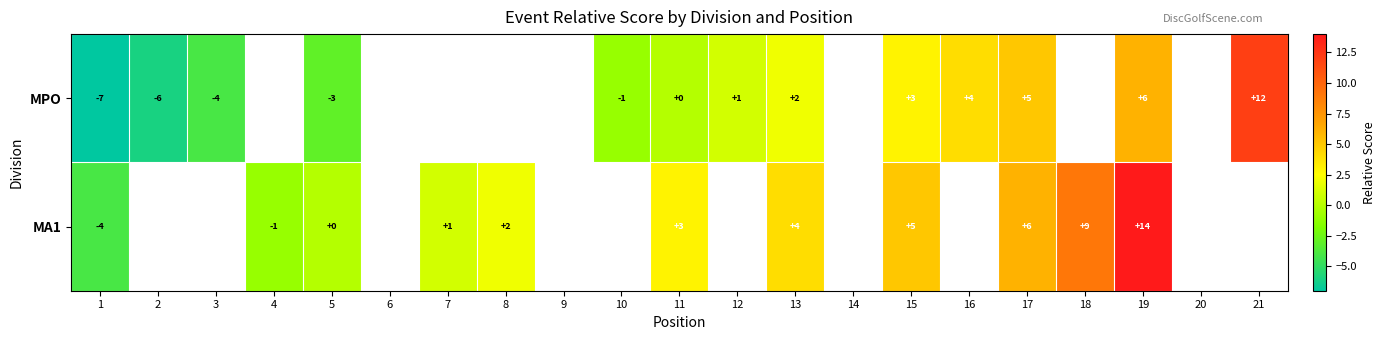

At how many categories does at least one series exceed -2?

14